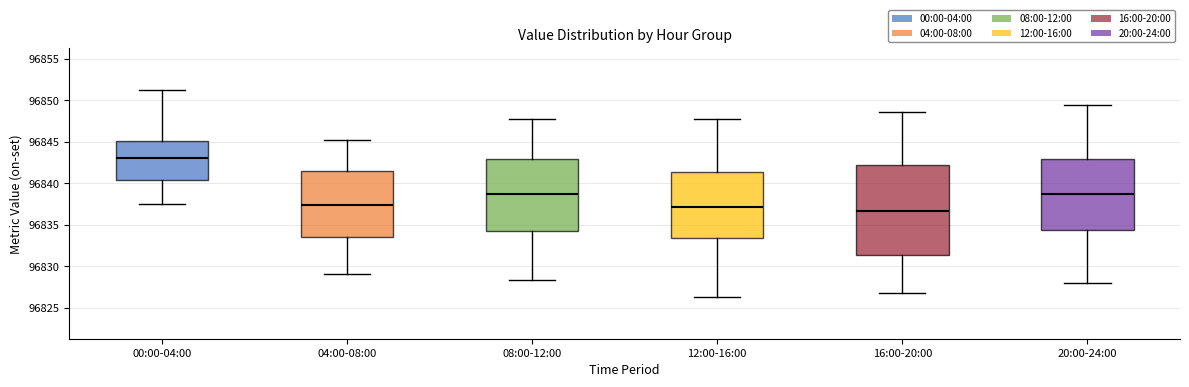

Comparing the boxes themselves (not the whiskers), which one is the tallest?

16:00-20:00